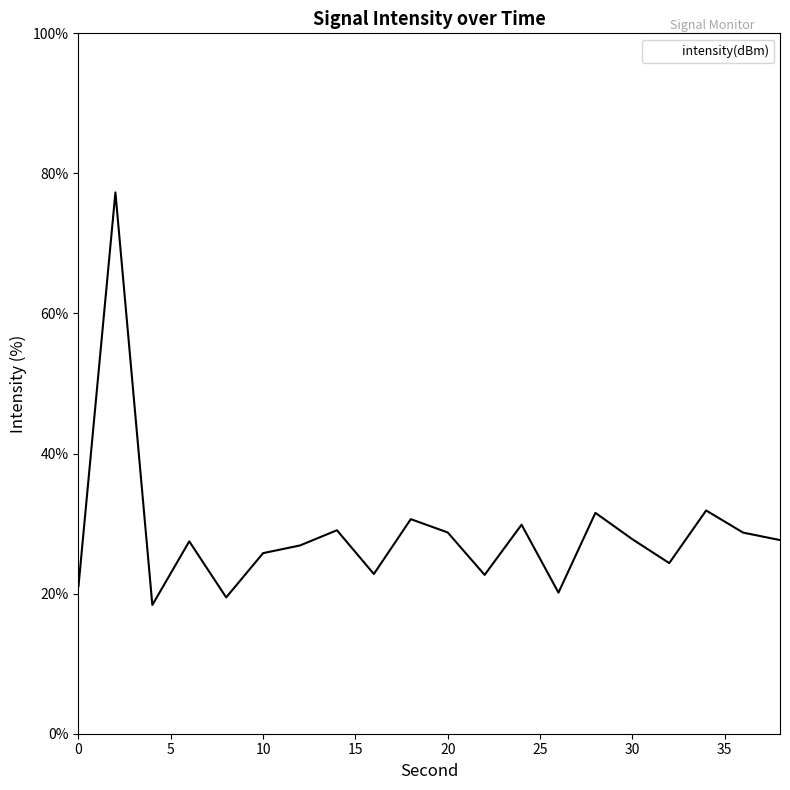

What is the difference between the maximum and minimum values?

58.9